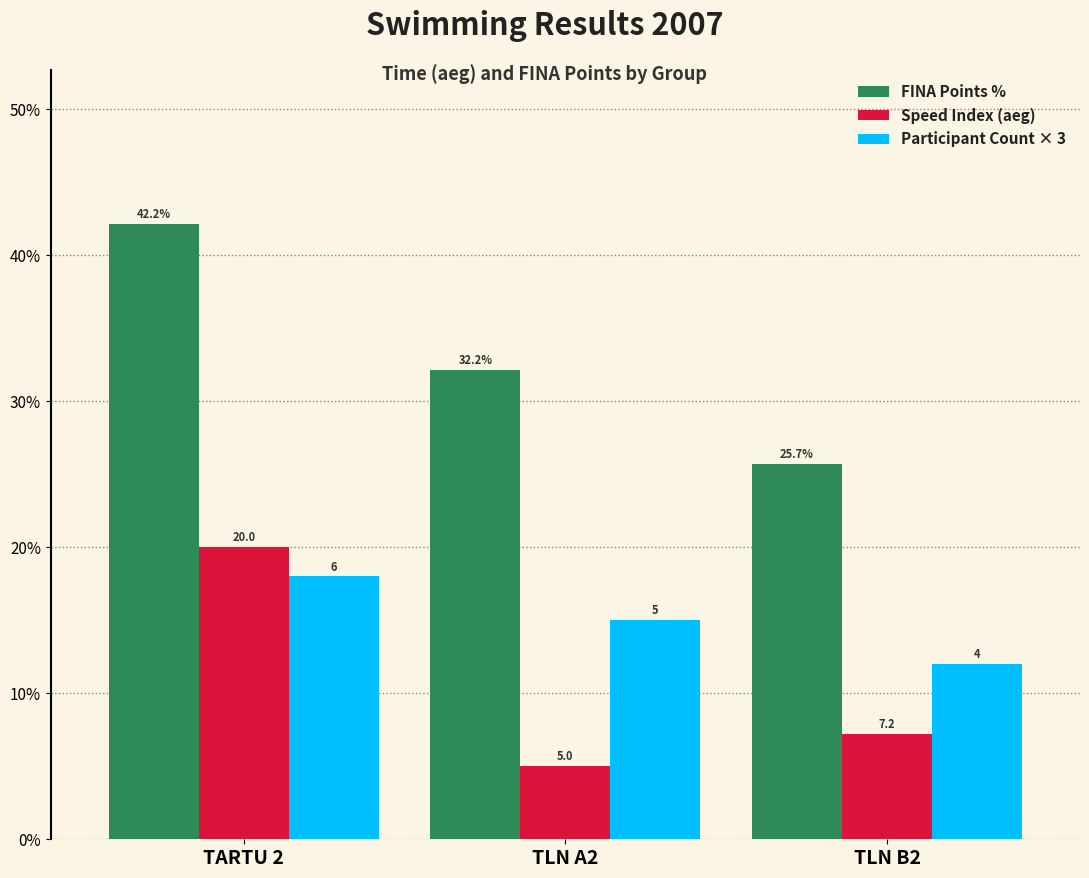

Are the bars horizontal?

No